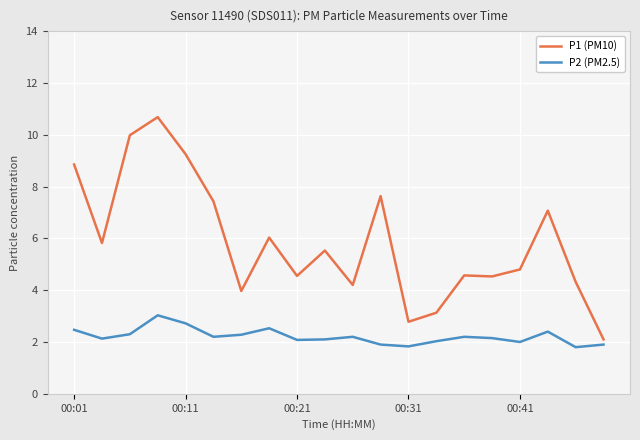

At how many categories does at least one series exceed 5?

10